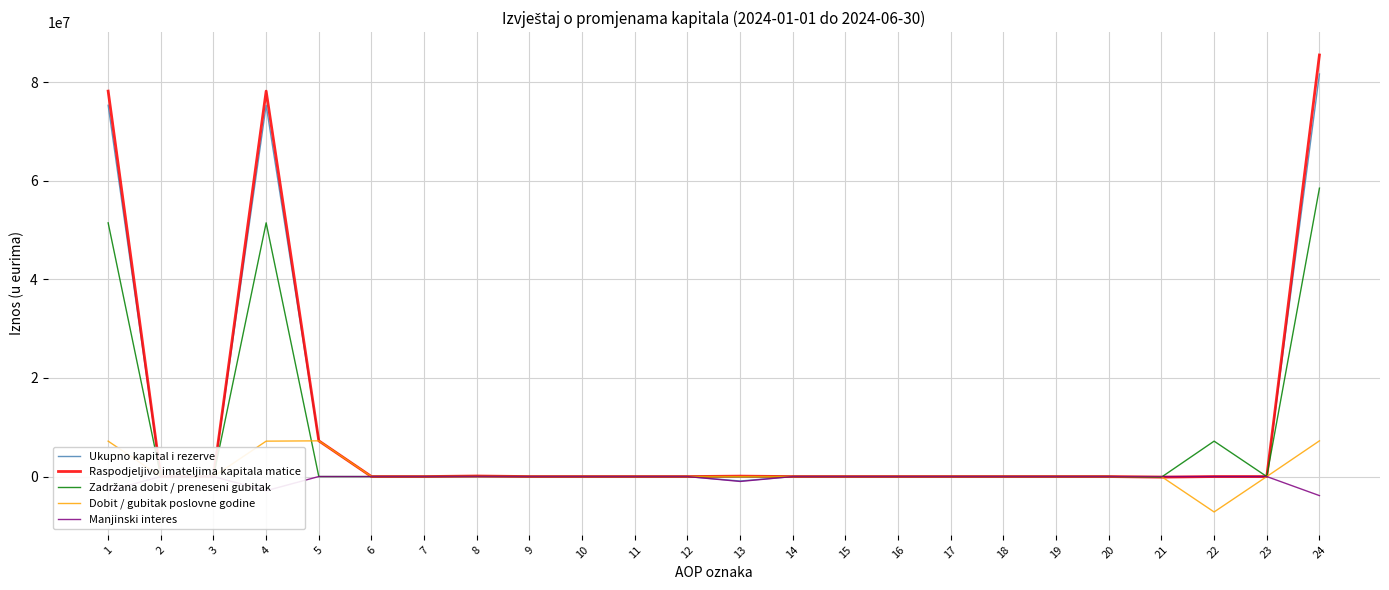

What is the smallest value displayed?

-7183947